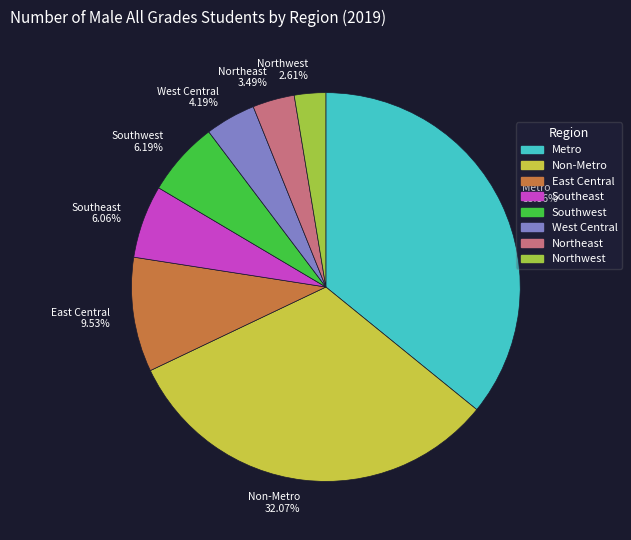

What is the largest slice in the pie chart?

Metro